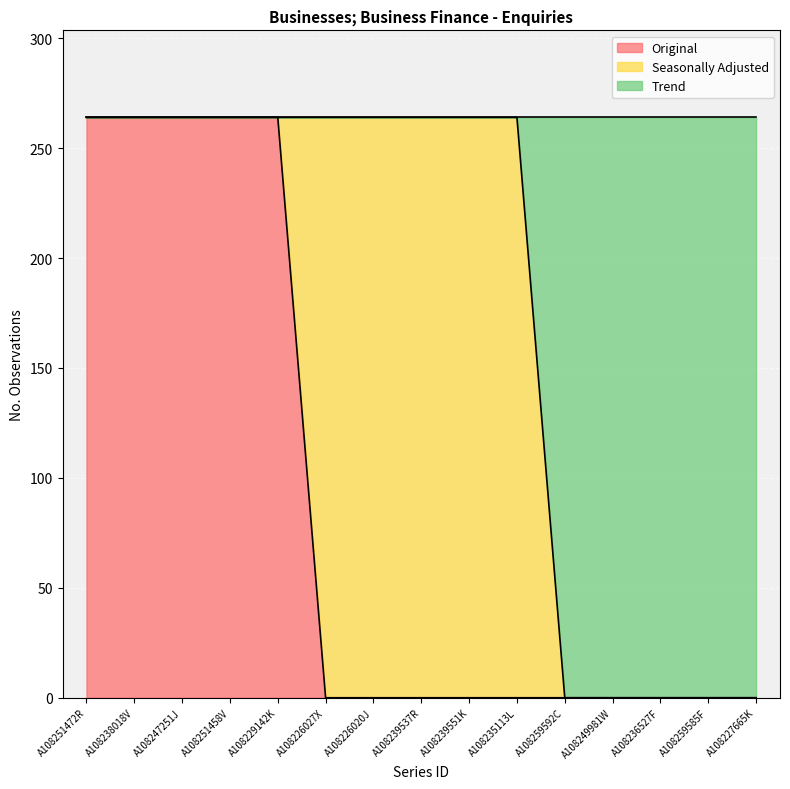

What is the total value across all series at A108235113L?

264